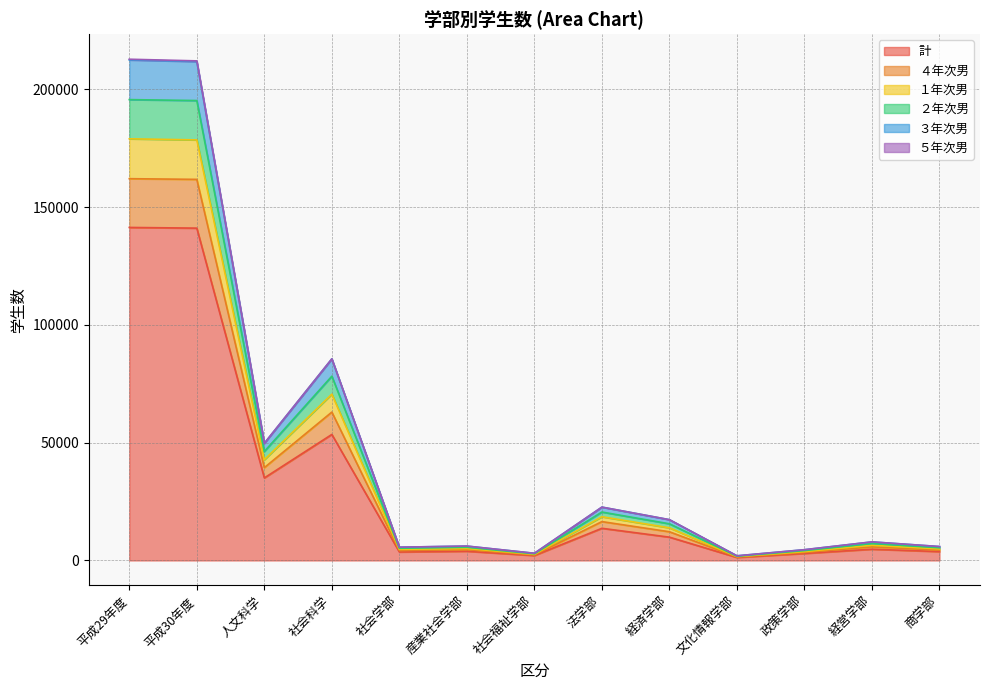

What is the sum of all 計 values?

416732